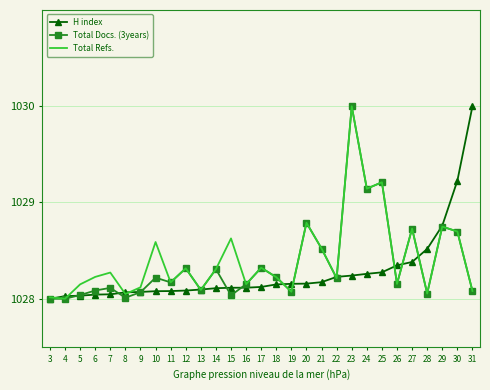

What is the spread (max minus min) of values at 21?

0.3